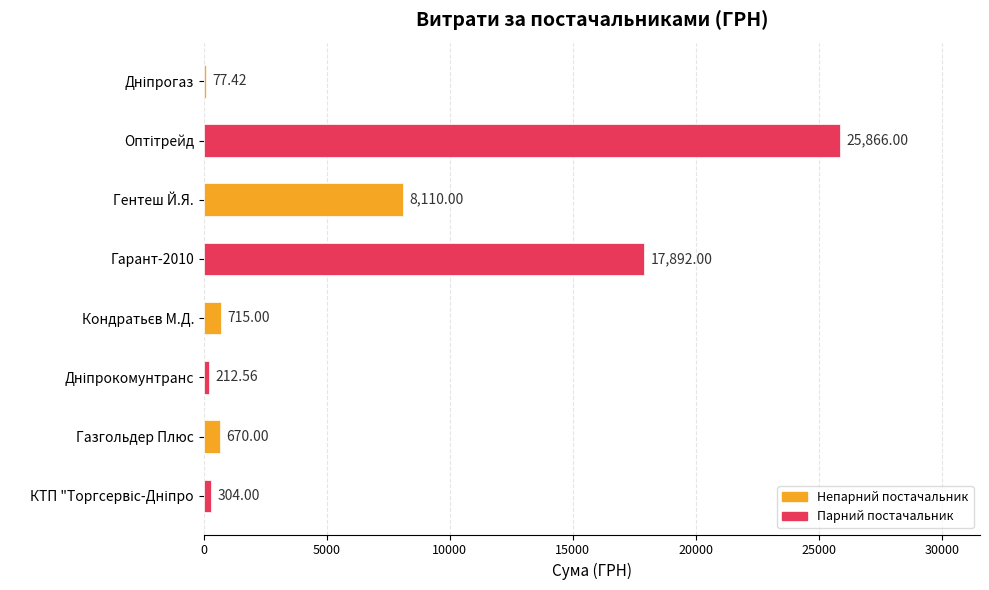

Count the number of data series in this chart.

1